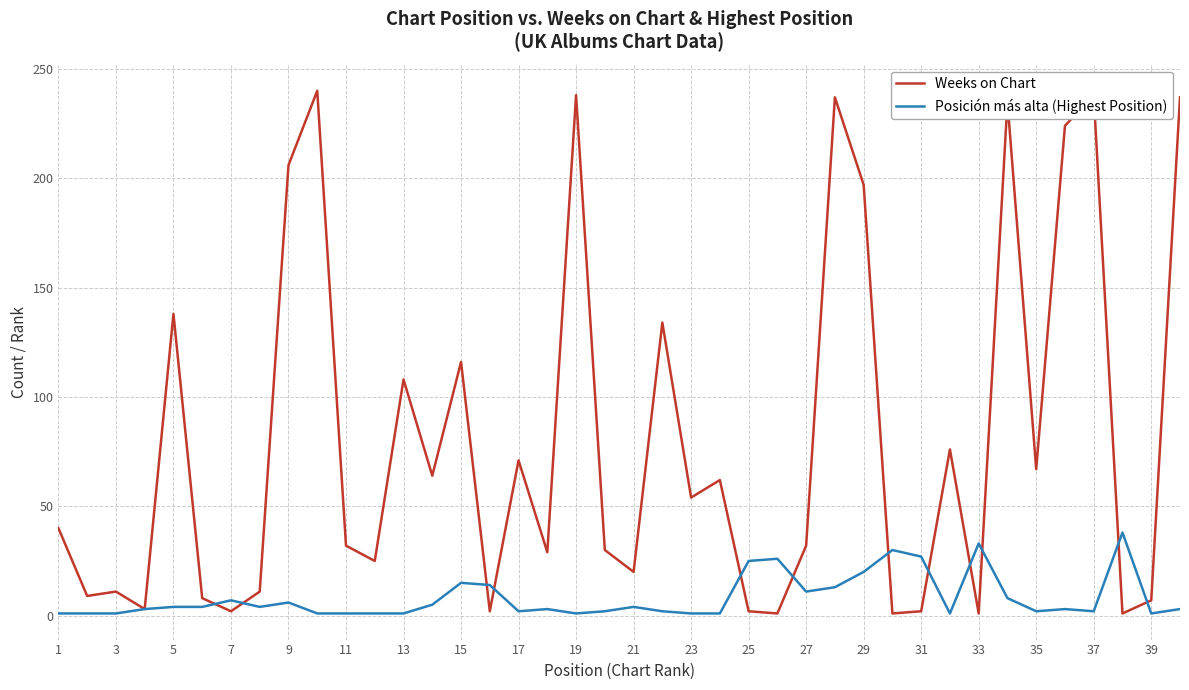

Which series has the largest range (max minus min)?

Weeks on Chart